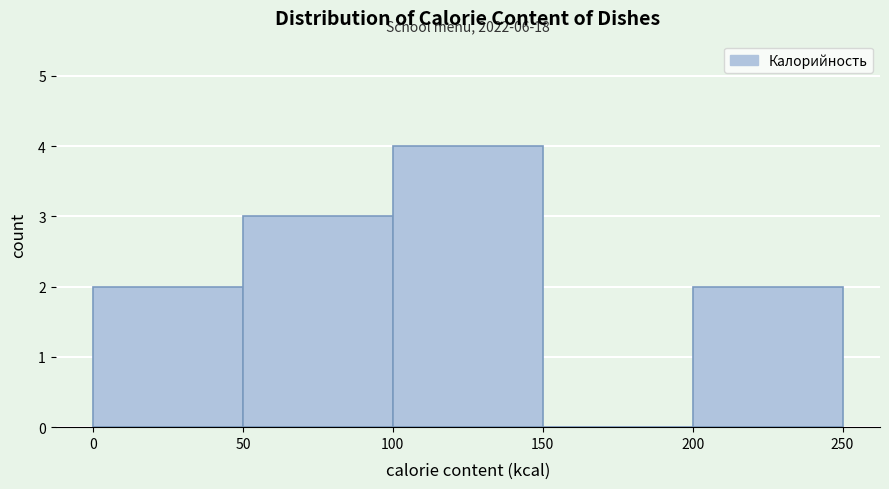

Which range on the x-axis has the tallest bar?

100 to 150